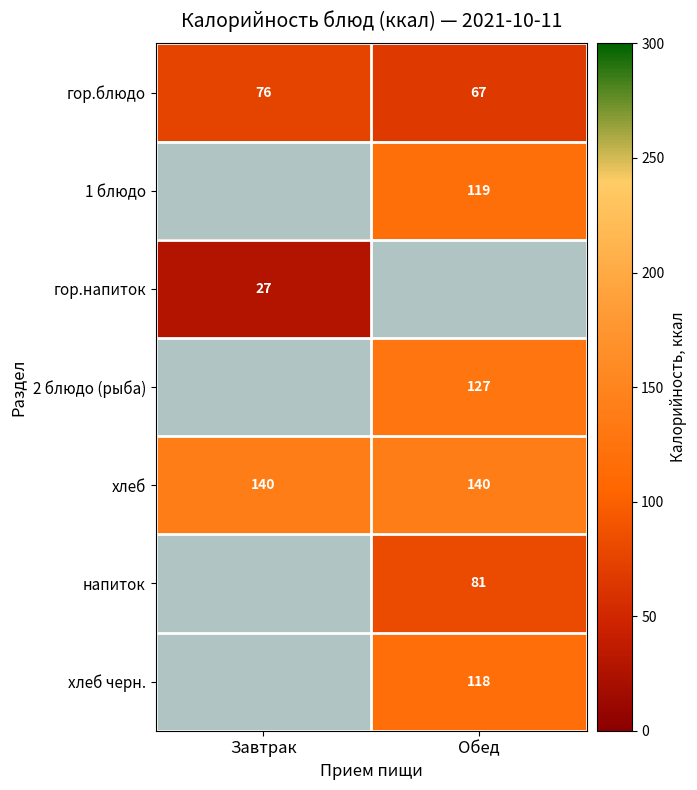

What is the sum of the гор.блюдо values at Завтрак and Обед?

143